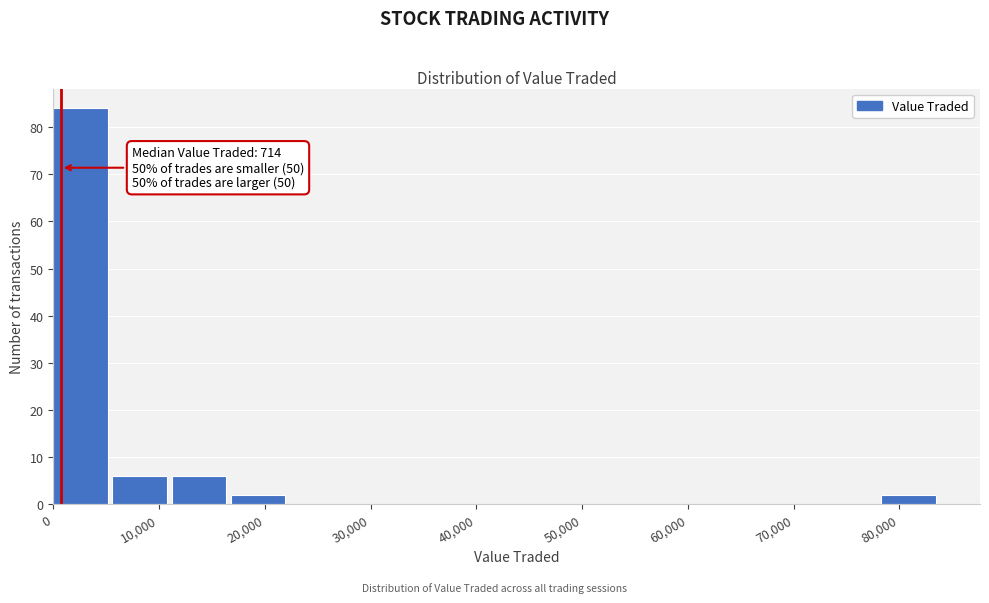

Which range on the x-axis has the tallest bar?

0 to 6000